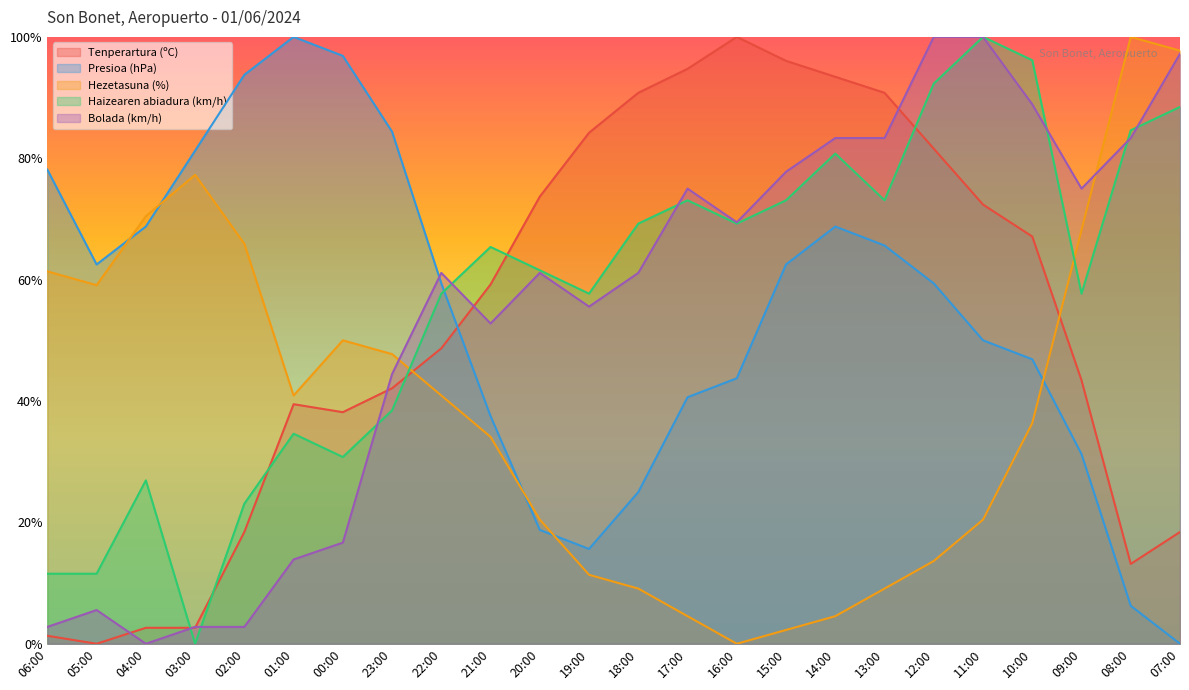

True or false: Presioa (hPa) has a value of 15.6 at 04:00.

False